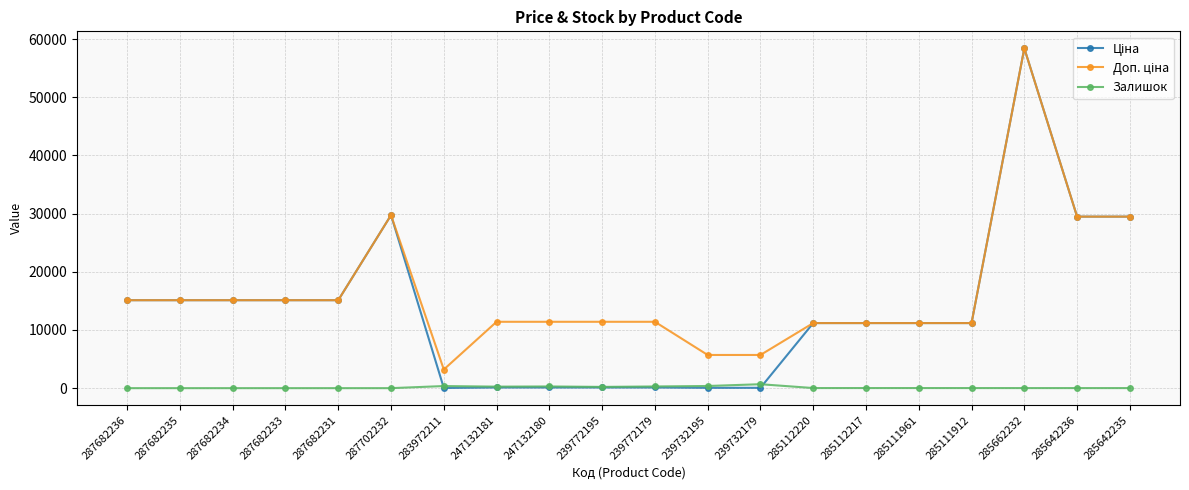

The Залишок series shows 11.0 at 285642236. True or false?

True